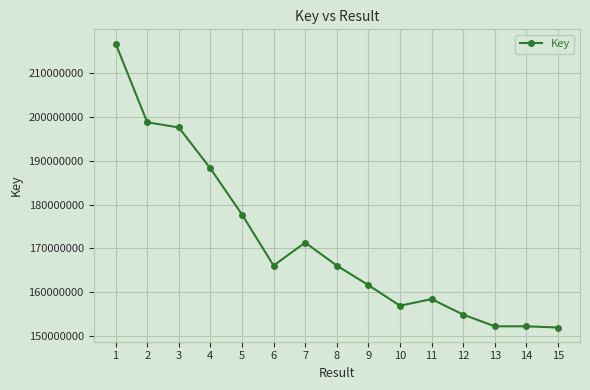

True or false: there are more than 0 points higher than both neighbors.

True